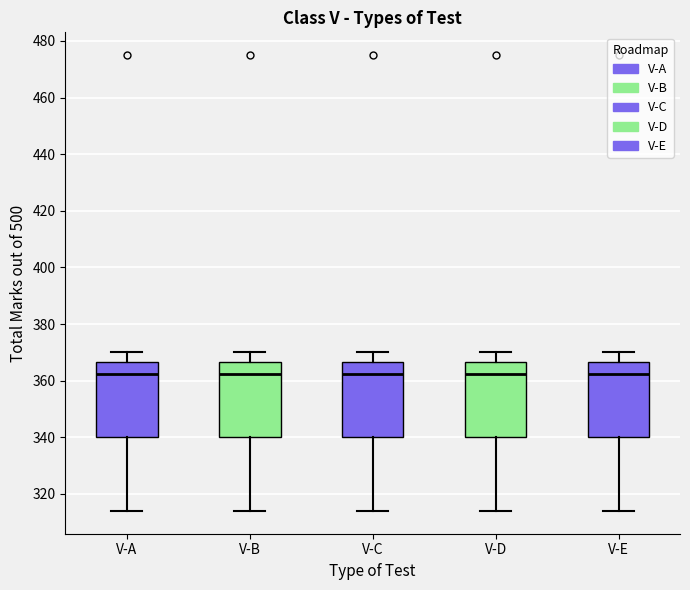

Reading left to right, transcribe this box plot: for each box, give where its median line is, the range the box spans, and where its two whiskers end, as read against the y-axis. The values are not printed on the chart, so give them approximately, as read against the axis.

V-A: median 362, box 340 to 366, whiskers 314 to 370
V-B: median 362, box 340 to 366, whiskers 314 to 370
V-C: median 362, box 340 to 366, whiskers 314 to 370
V-D: median 362, box 340 to 366, whiskers 314 to 370
V-E: median 362, box 340 to 366, whiskers 314 to 370